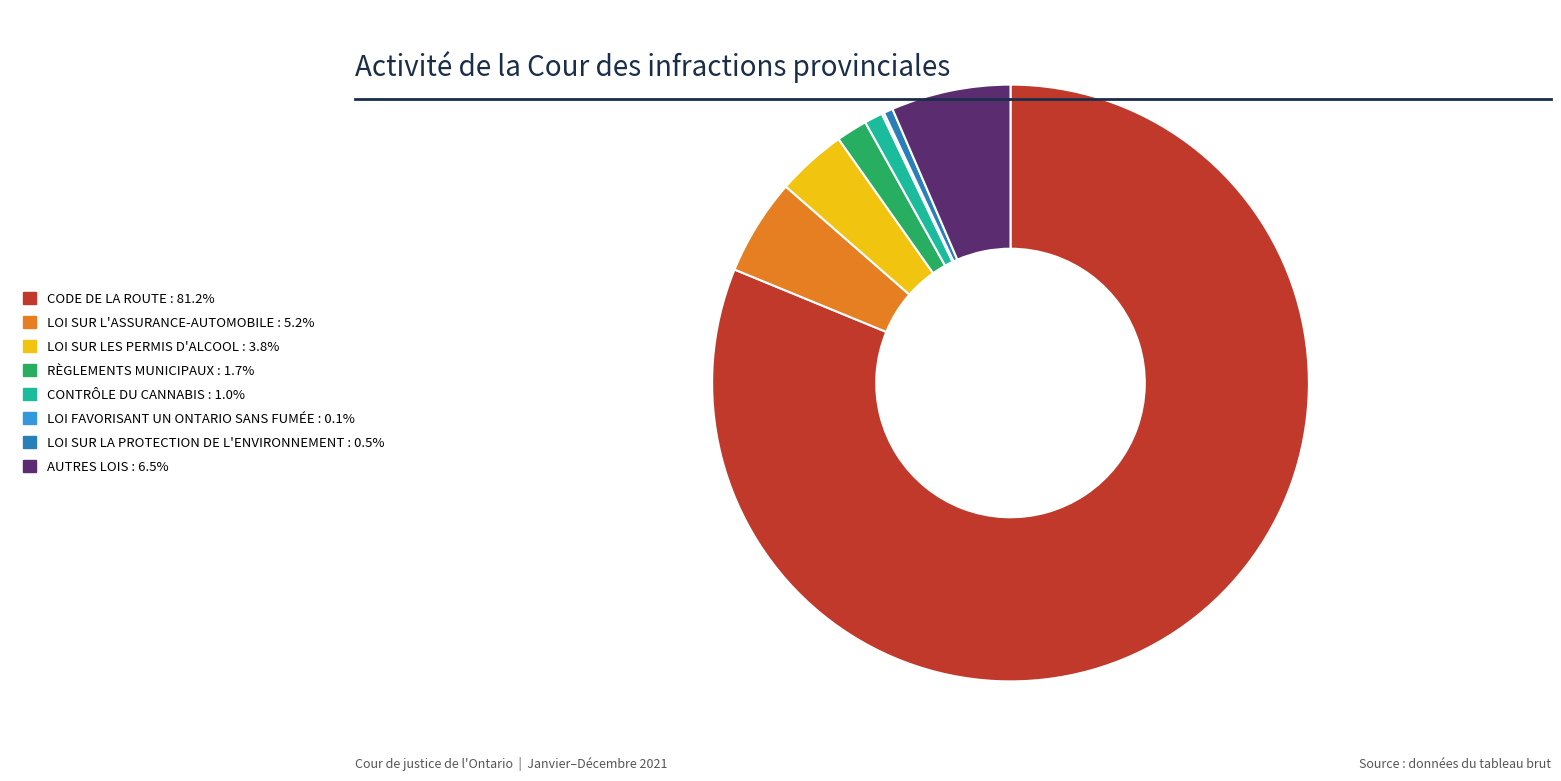

Approximately how many times larger is the value at LOI SUR LA PROTECTION DE L'ENVIRONNEMENT compared to RÈGLEMENTS MUNICIPAUX?

0.3